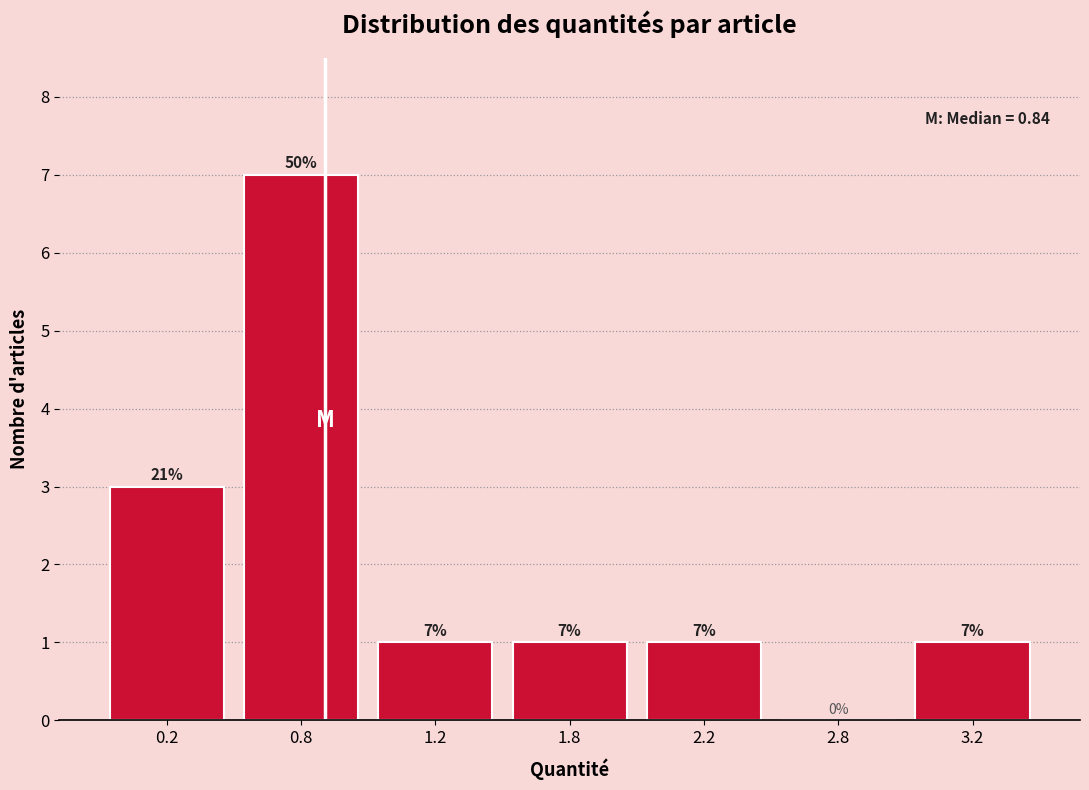

Reading left to right, list all the values displayed in this chart.

0.2=3	0.8=7	1.2=1	1.8=1	2.2=1	2.8=0	3.2=1